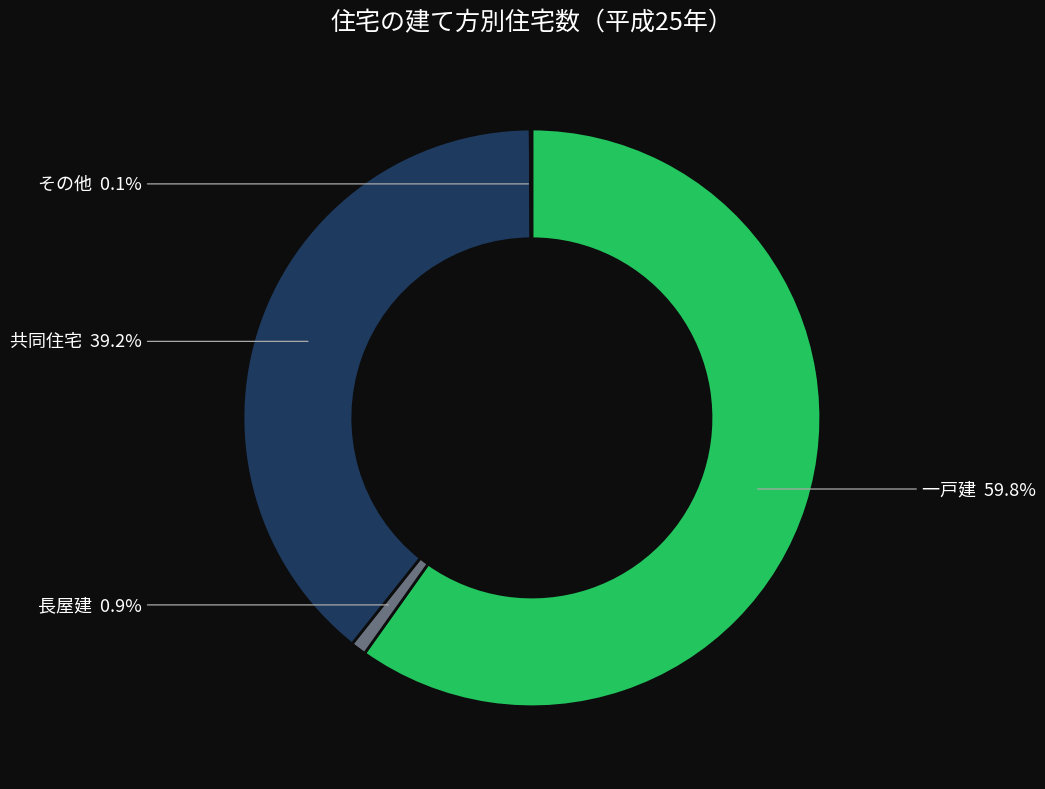

Is there a majority slice in this chart?

Yes